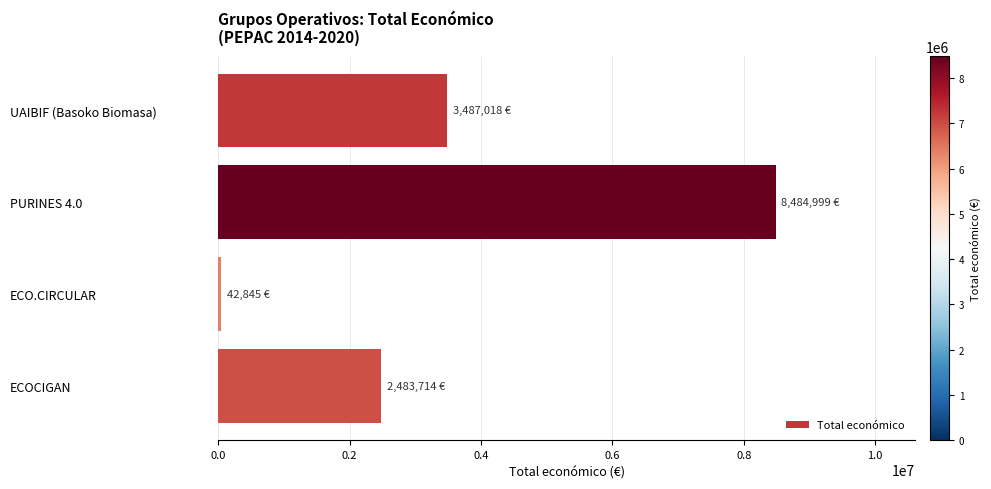

At which label is the value closest to 4263922?

UAIBIF (Basoko Biomasa)